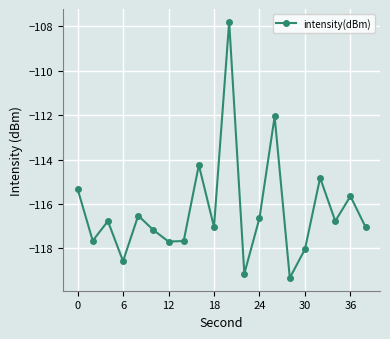

What is the value of the 14th point from the left?

-112.1